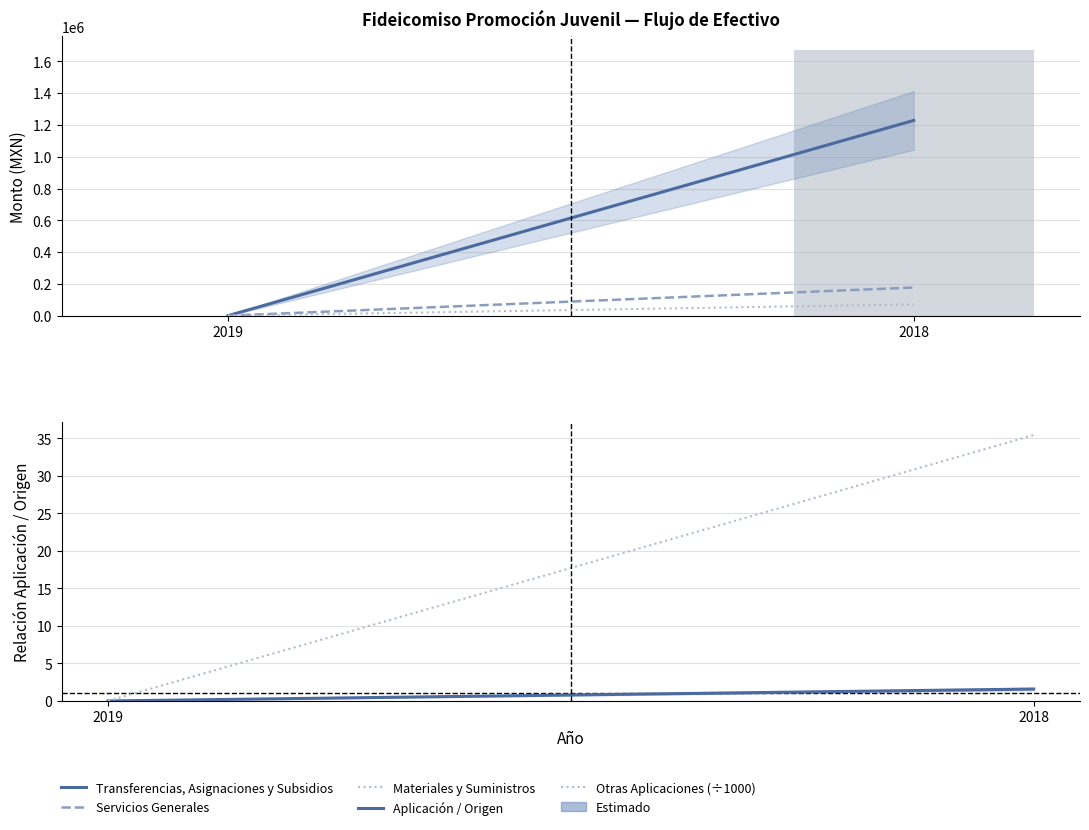

Reading left to right, what are all the values shown in this chart?

Transferencias, Asignaciones y Subsidios: 2019=0.0	2018=1228303.2
Servicios Generales: 2019=0.0	2018=177095.4
Materiales y Suministros: 2019=0.0	2018=70842.1
Aplicación / Origen: 2019=0.0	2018=1.6
Otras Aplicaciones (÷1000): 2019=0.0	2018=35.4